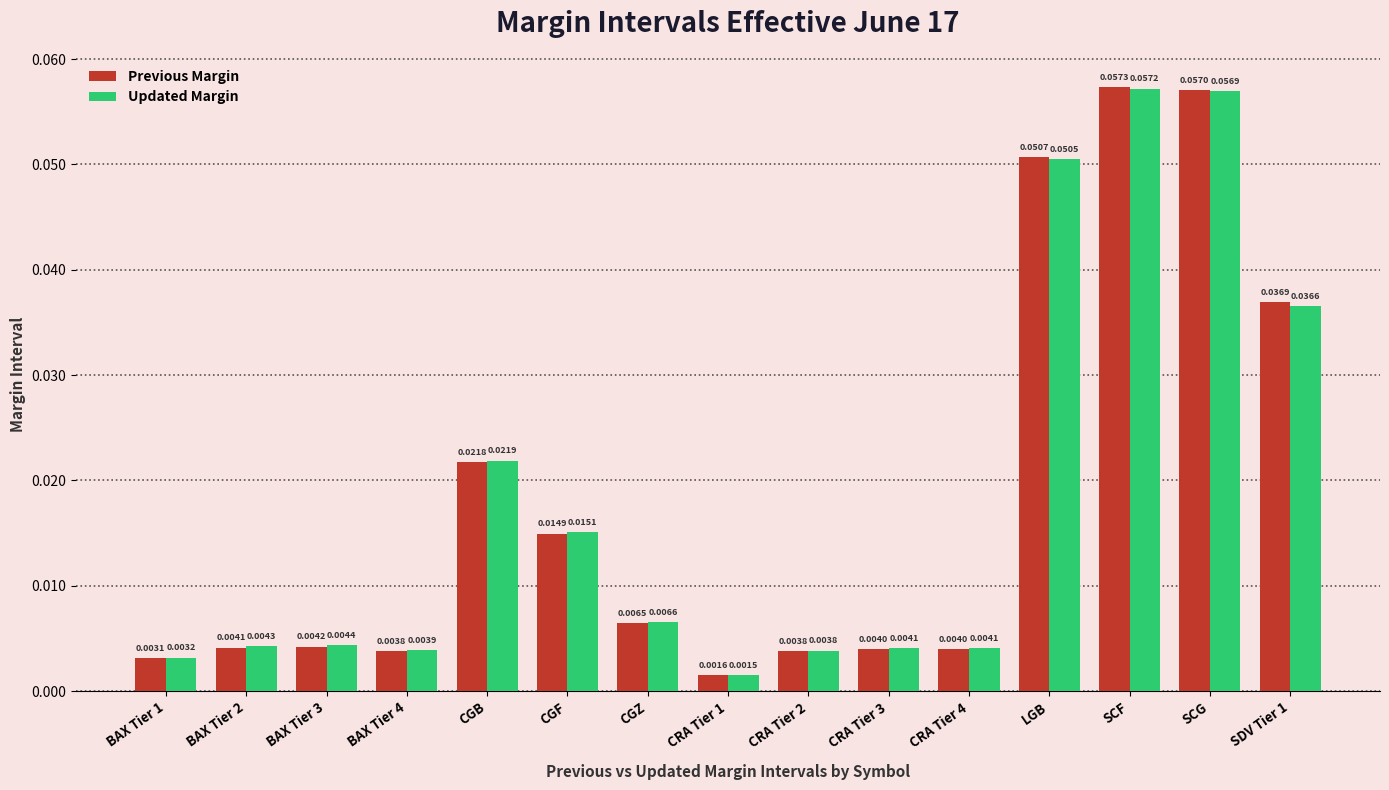

Does the chart contain any negative values?

No